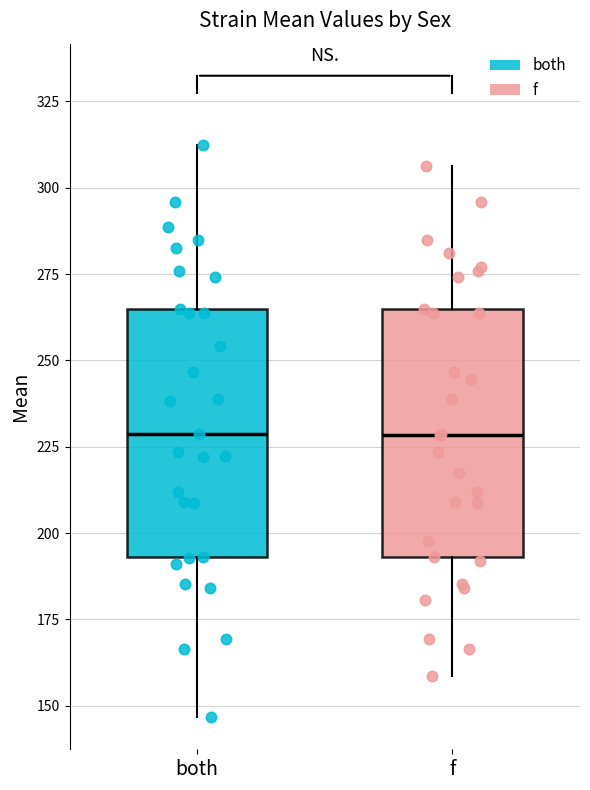

Reading left to right, read every box against the y-axis: the position of its median line, the range the box covers, and the ends of its whiskers. The values are not printed on the chart, so give them approximately, as read against the axis.

both: median 230, box 195 to 265, whiskers 145 to 310
f: median 230, box 195 to 265, whiskers 160 to 305